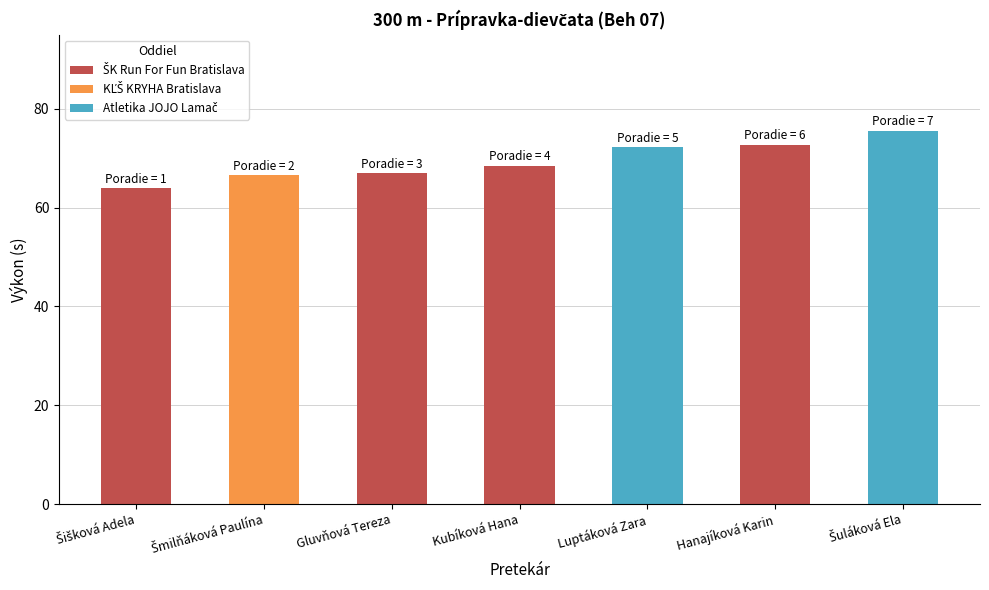

What is the total value across all series at Hanajíková Karin?

72.7